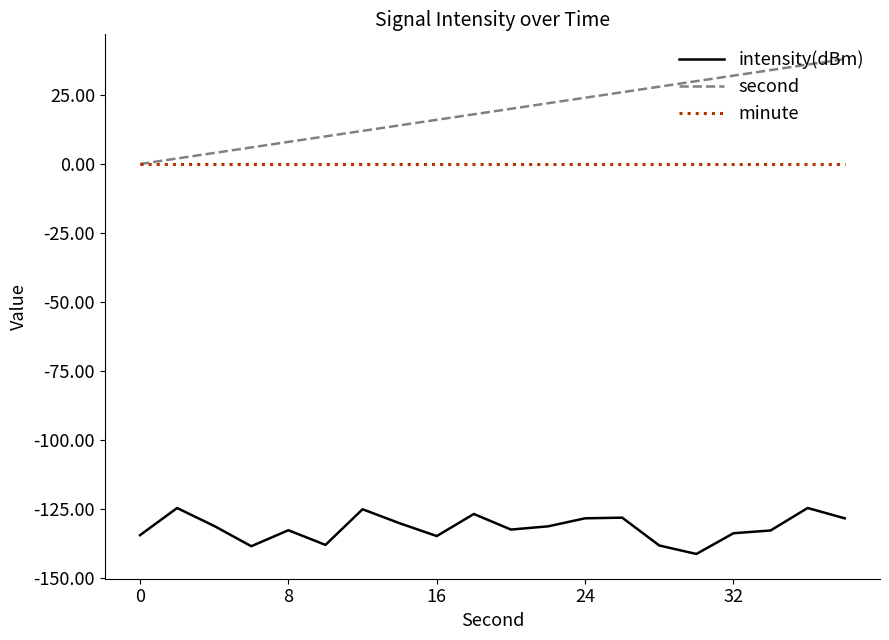

What is the highest value of the intensity(dBm) series?

-124.6